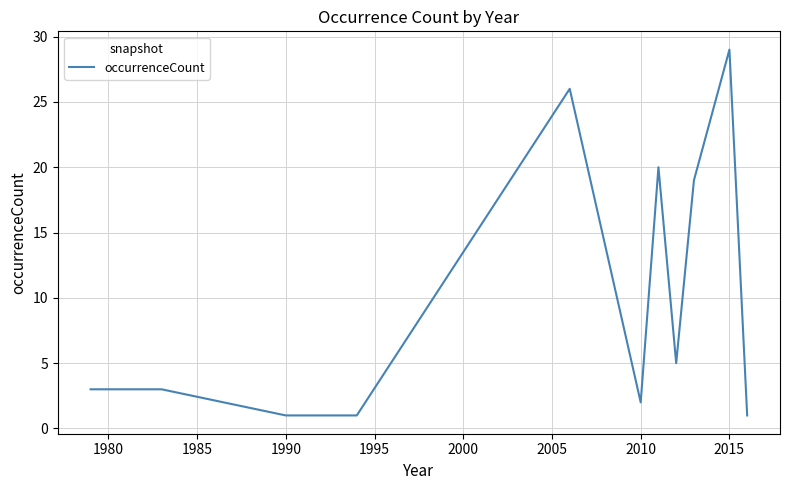

What is the difference between the maximum and minimum values?

28